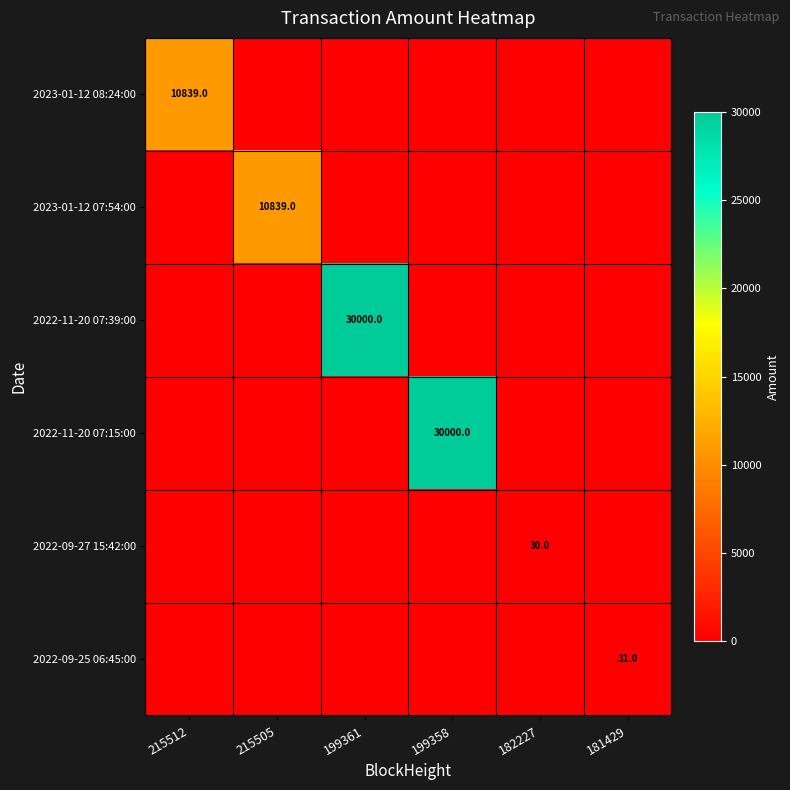

At how many categories does at least one series exceed 16305?

2